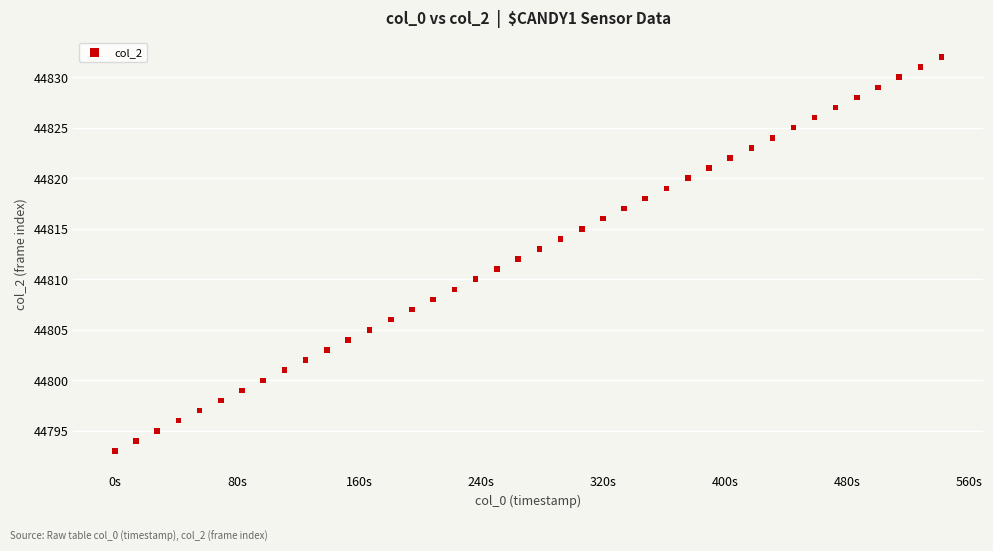

What is the range of Y values (max minus min)?

39